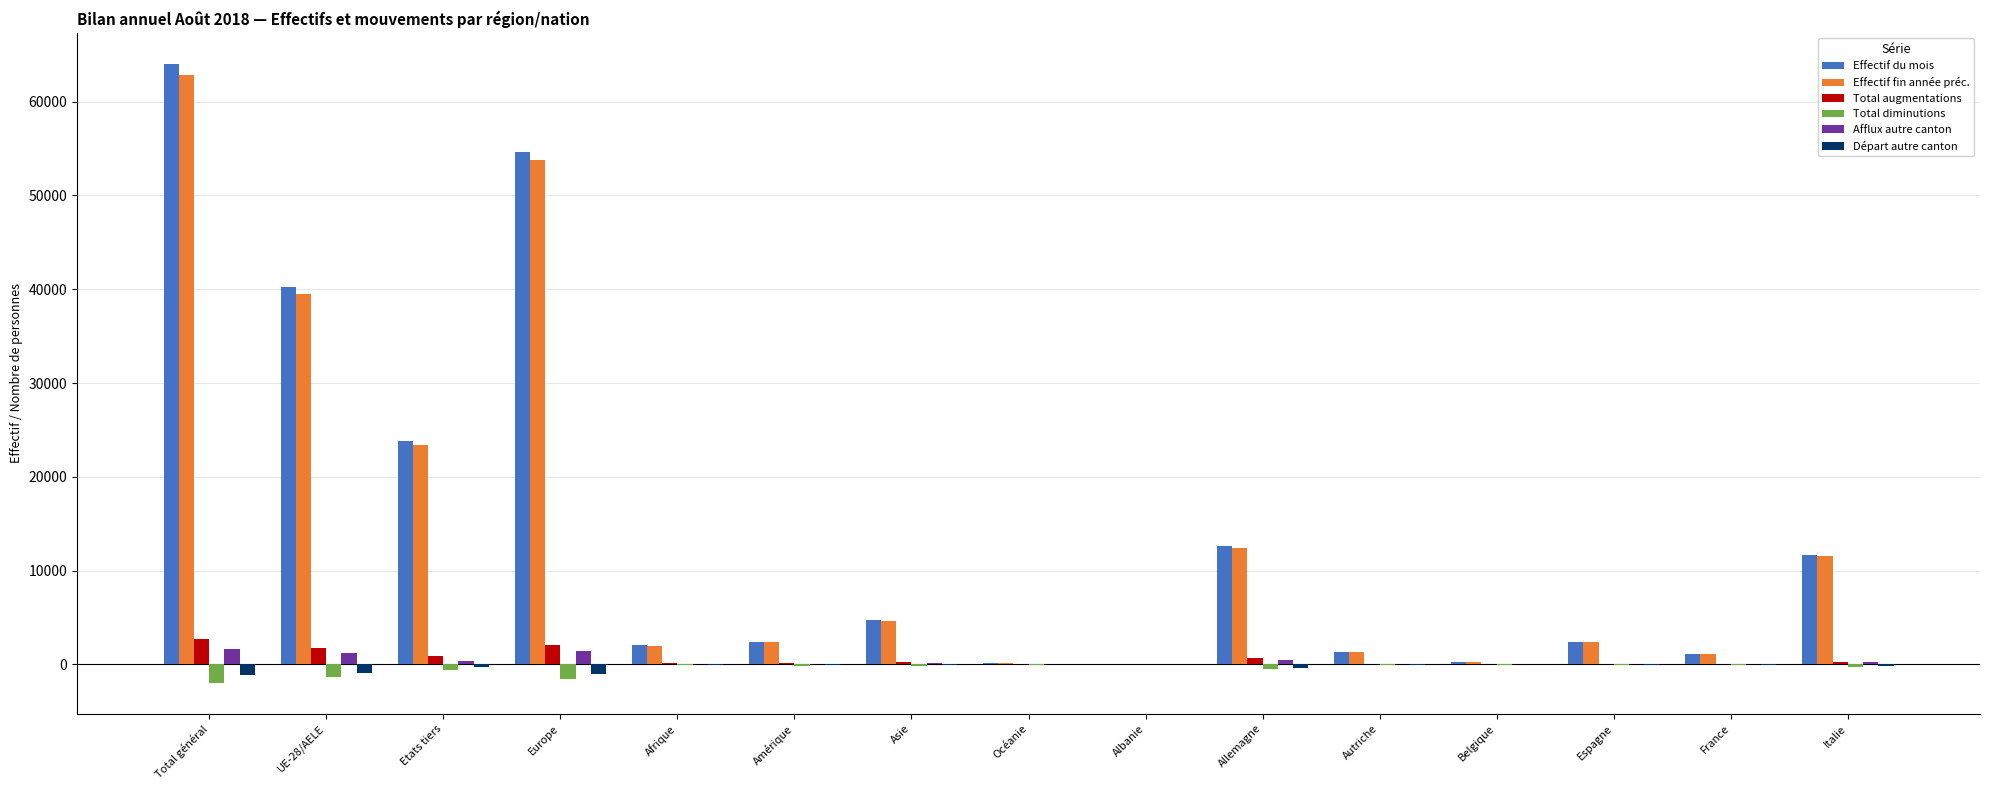

Between Albanie and Allemagne, which series saw the biggest shift?

Effectif du mois